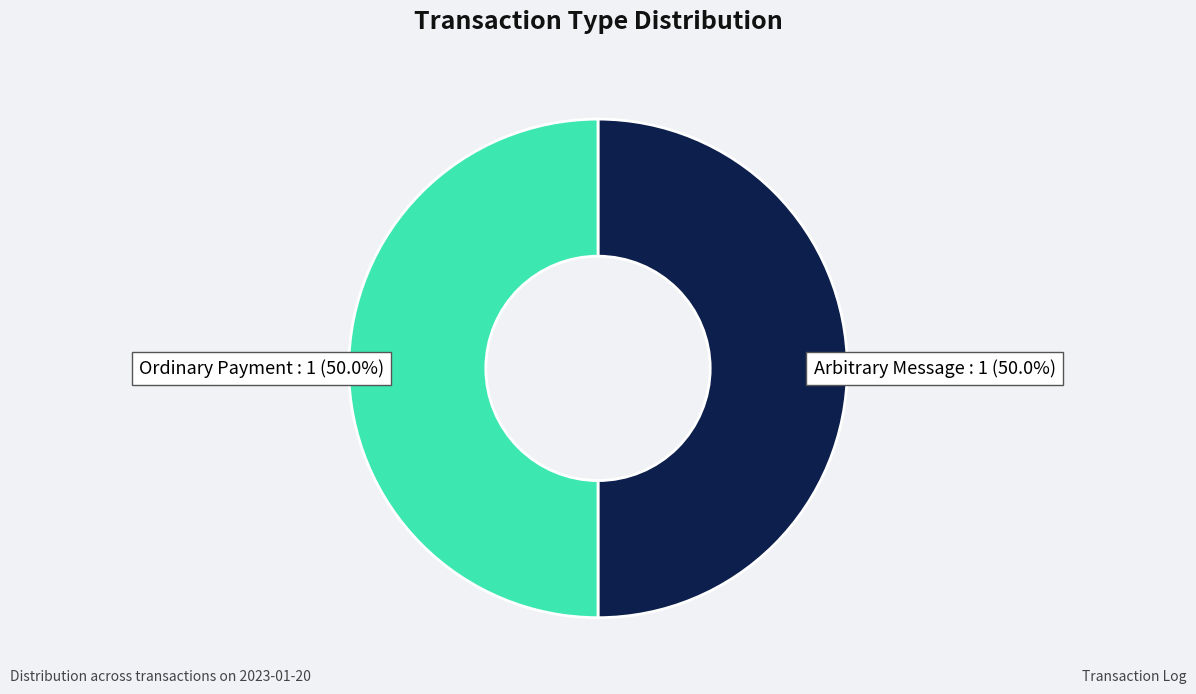

Count the number of slices in the pie.

2